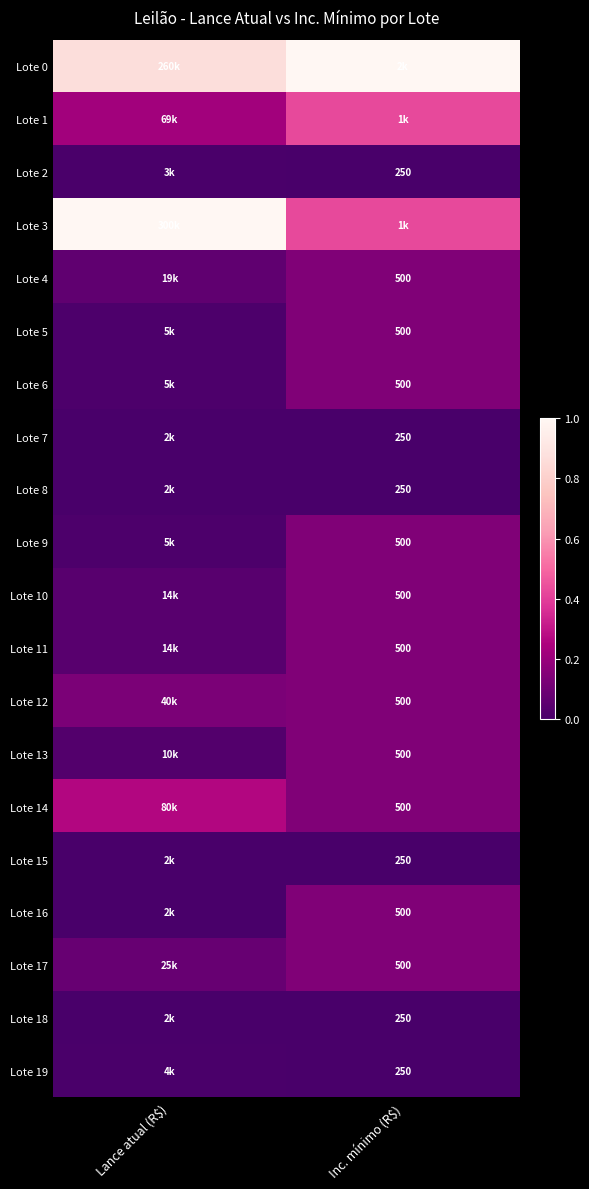

Which series has the largest total across all categories?

Lote 0